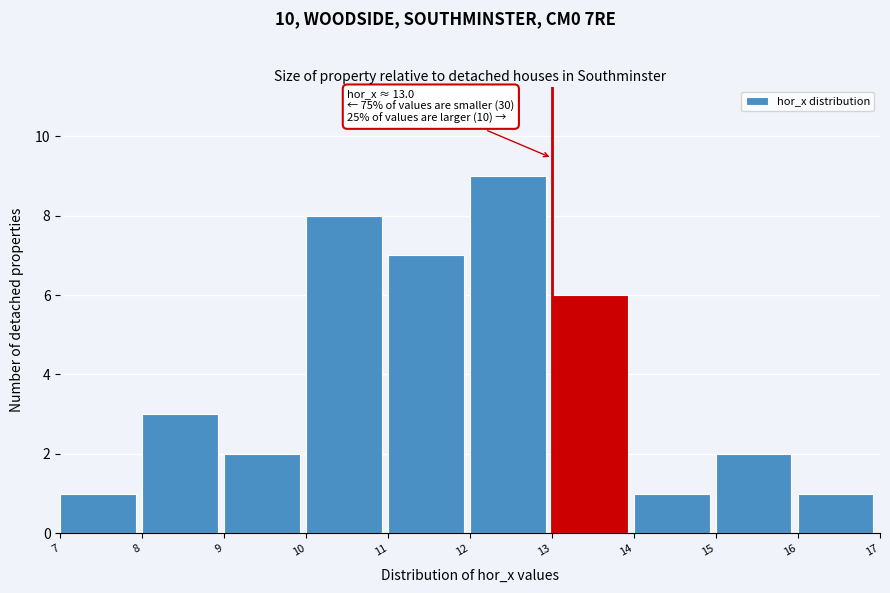

Which range on the x-axis has the tallest bar?

12 to 13